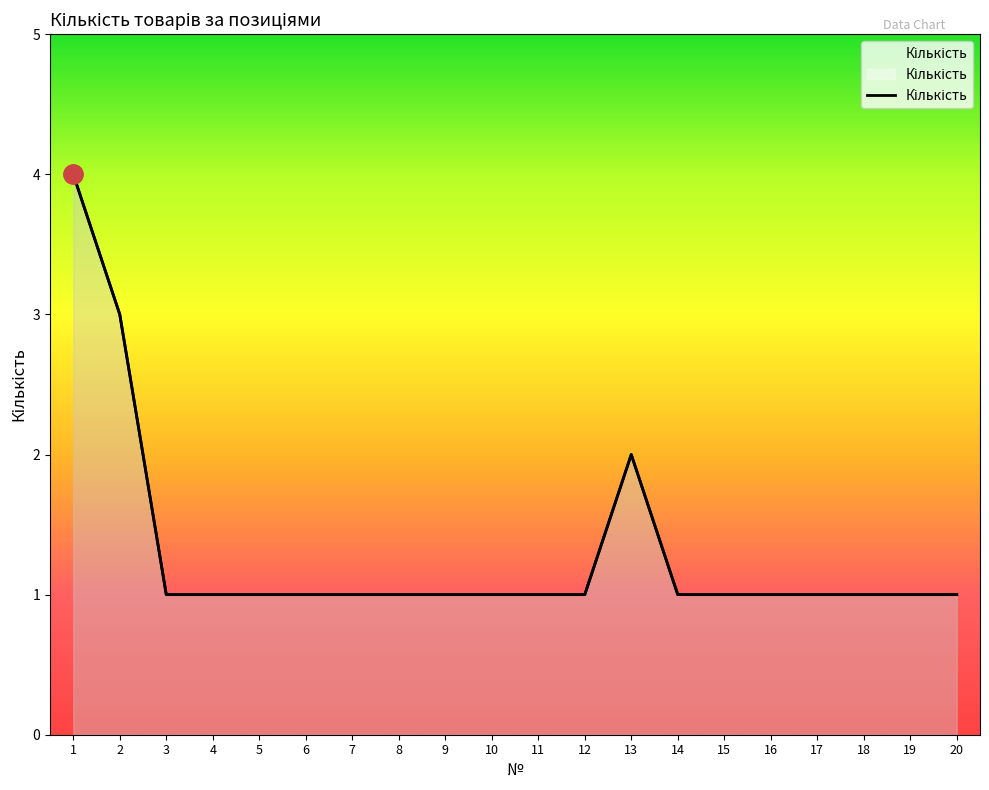

Which category has the lowest value across all series?

3